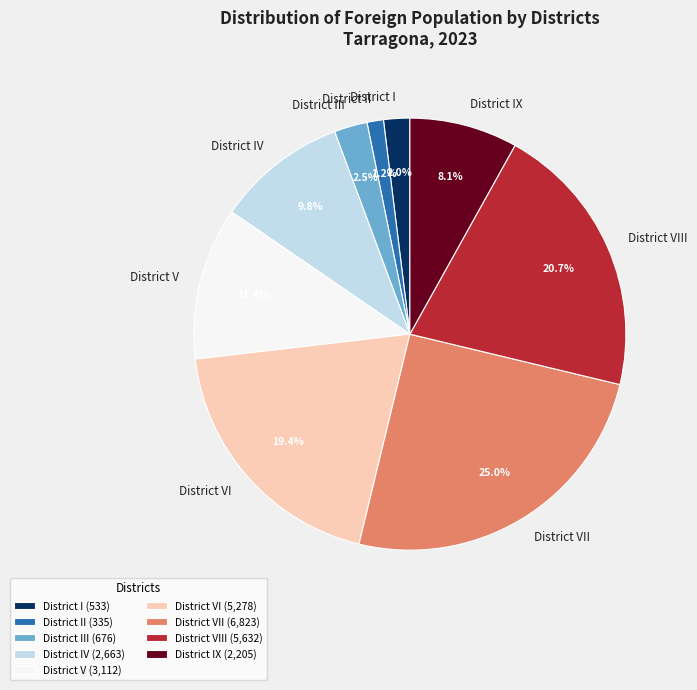

Is there any slice that represents more than half of the pie?

No